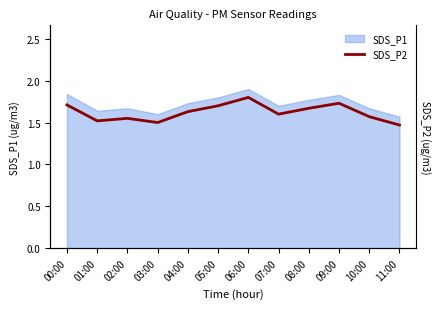

Approximately how many times larger is the value at 10:00 compared to 11:00?

1.1